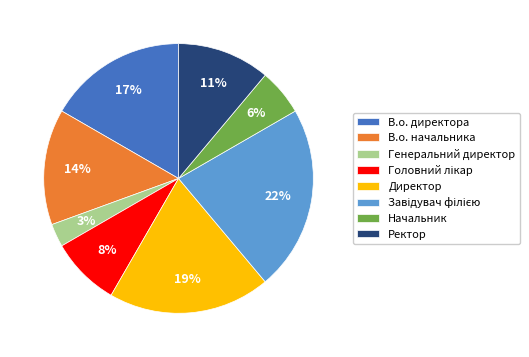

How many segments does this pie chart have?

8